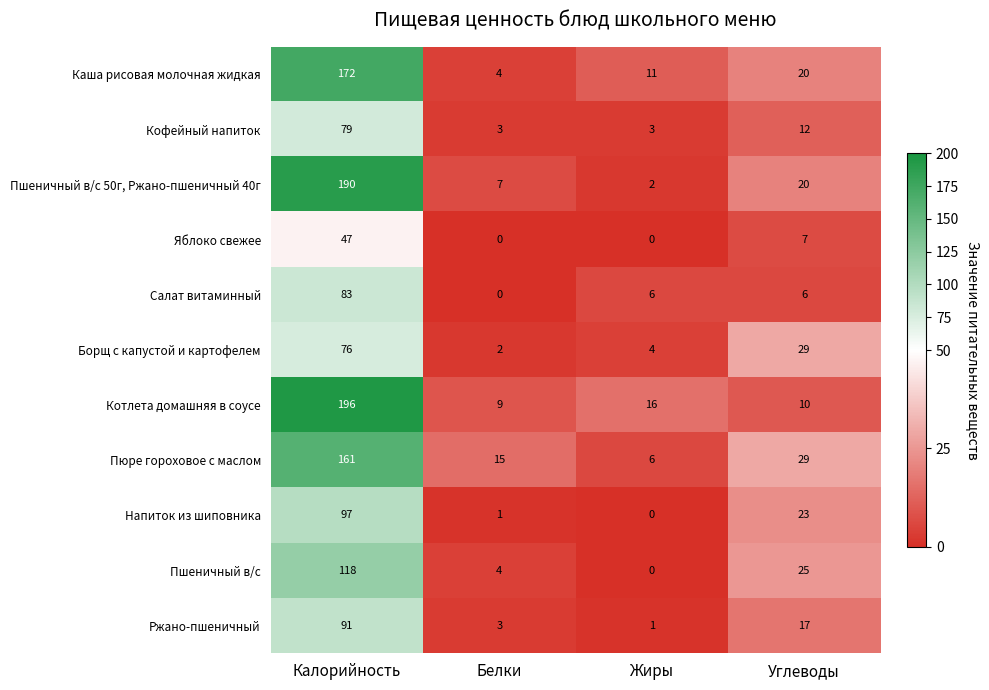

What is the spread (max minus min) of values at Углеводы?

23